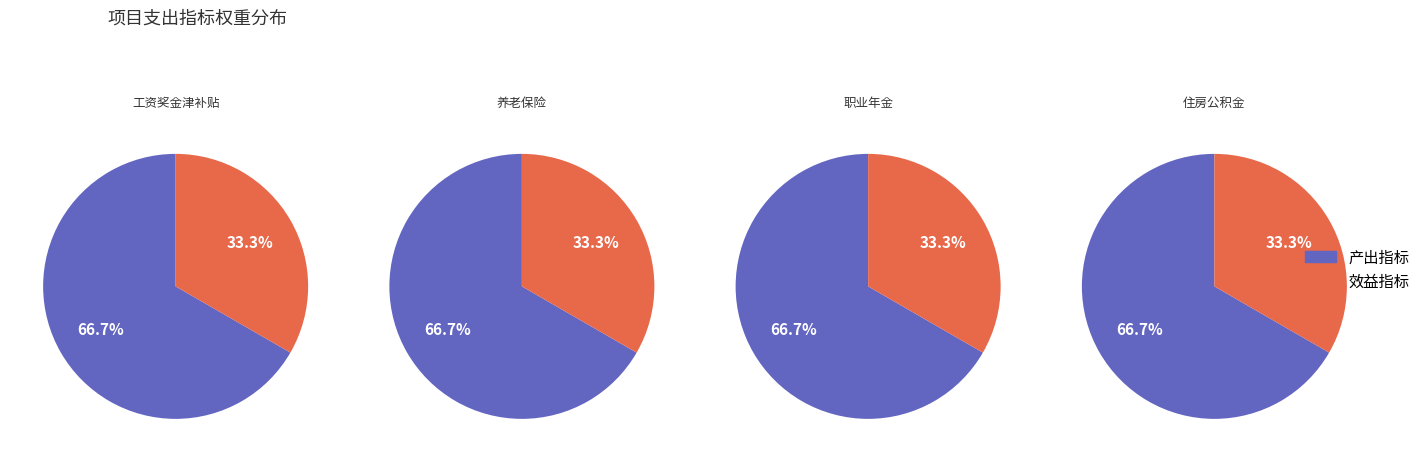

Does 产出指标 account for over 50% of the chart?

Yes